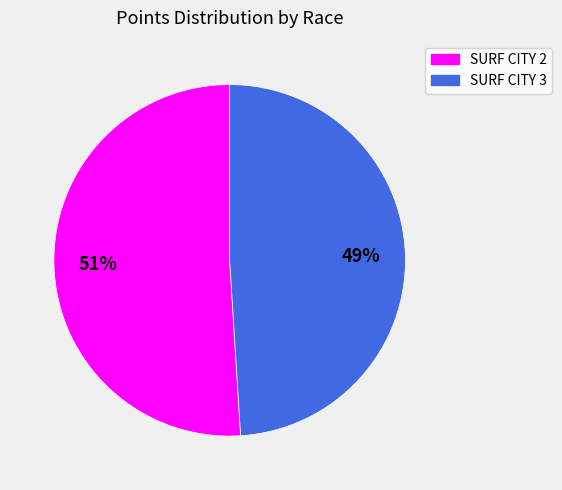

Which slice represents more than half of the pie?

SURF CITY 2